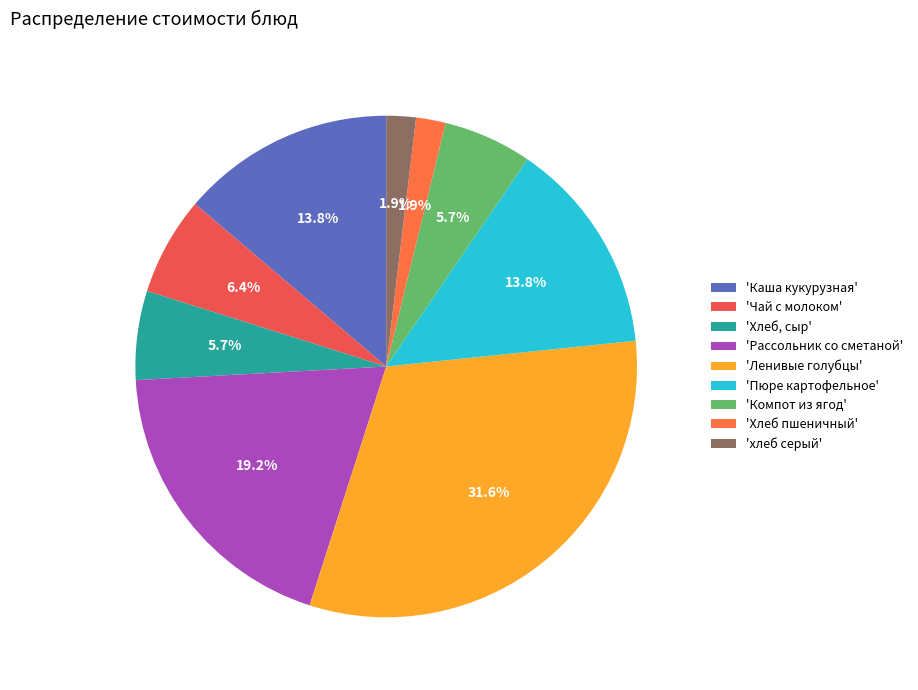

To the nearest percent, what is the average slice percentage?

11%